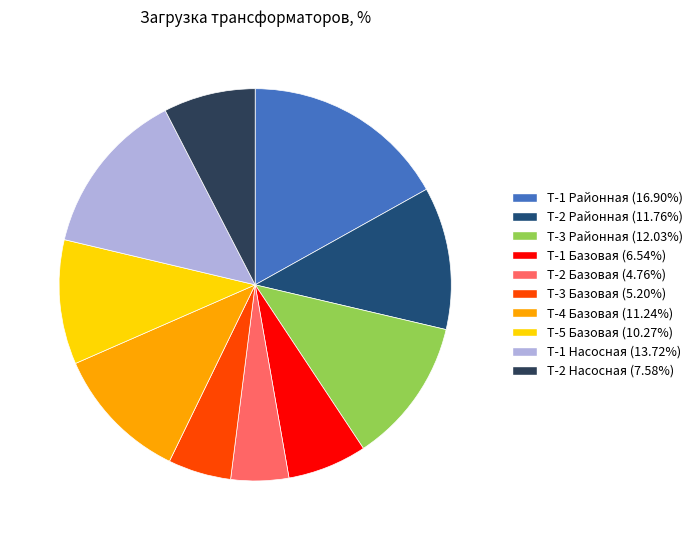

Does any single category account for the majority?

No